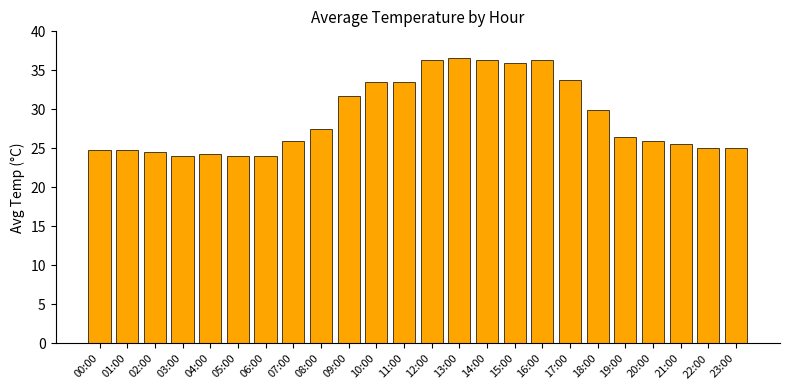

What is the label of the 22nd bar from the right?

02:00